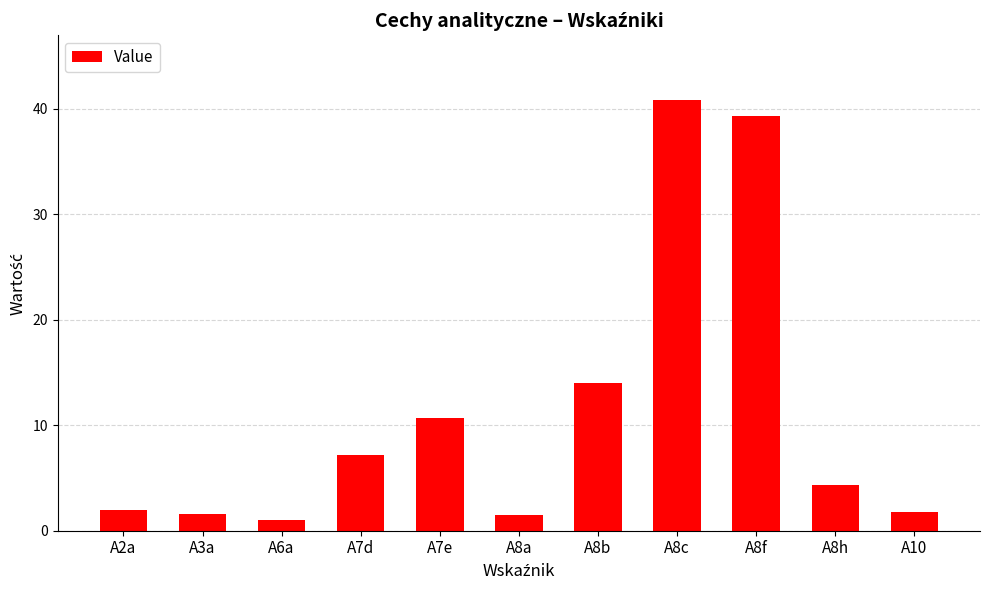

What is the label of the 7th bar from the right?

A7e